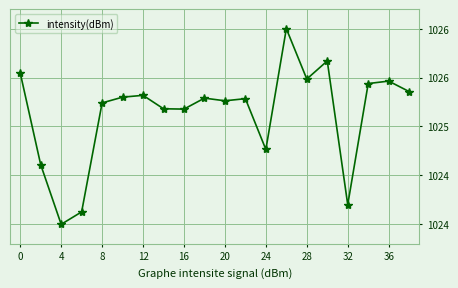

Does the chart have visible grid lines?

Yes